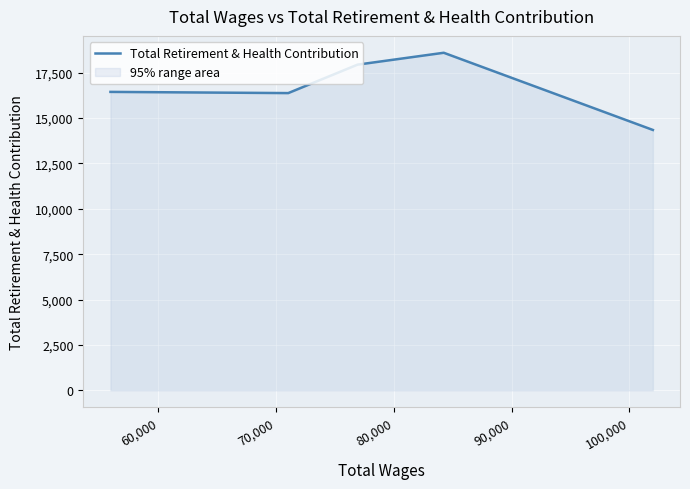

What is the difference between the maximum and minimum values?

4253